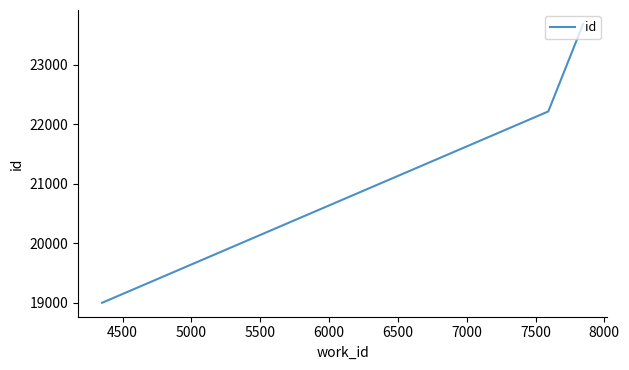

Does the chart have visible grid lines?

No